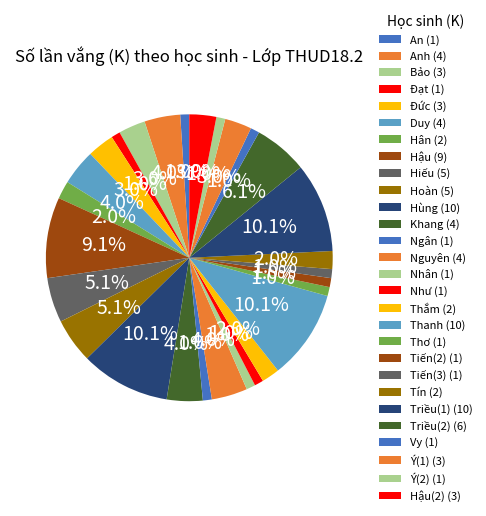

How many segments does this pie chart have?

28